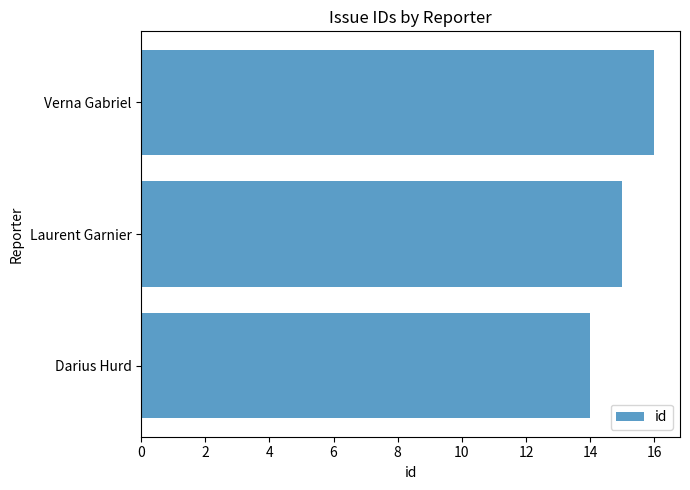

Reading top to bottom, list all the values displayed in this chart.

Verna Gabriel=16	Laurent Garnier=15	Darius Hurd=14